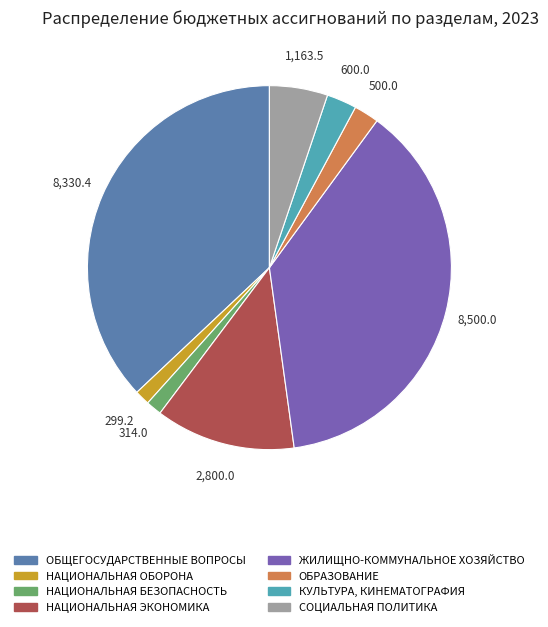

Count the number of slices in the pie.

8